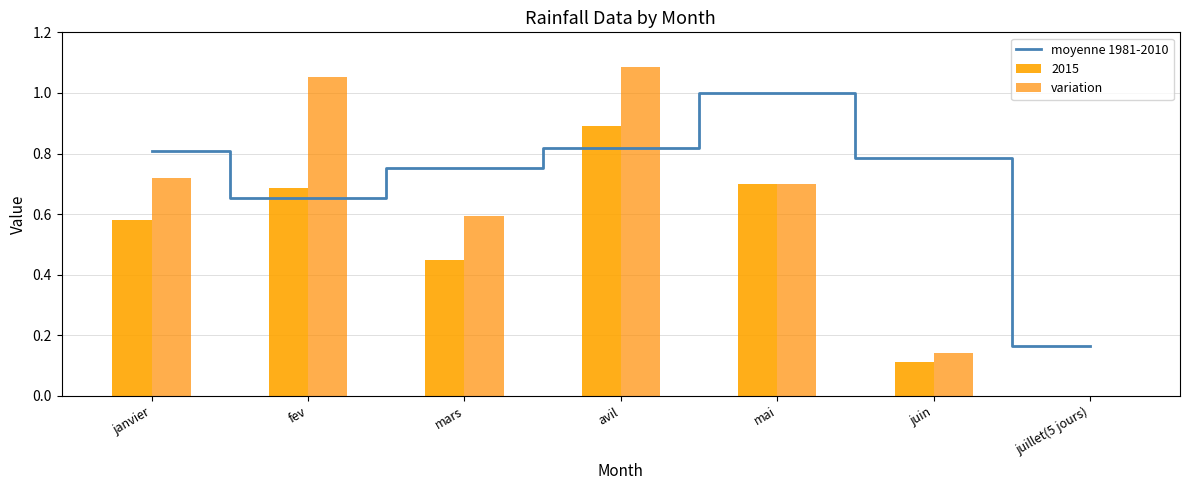

At which label does moyenne 1981-2010 reach its minimum?

juillet(5 jours)